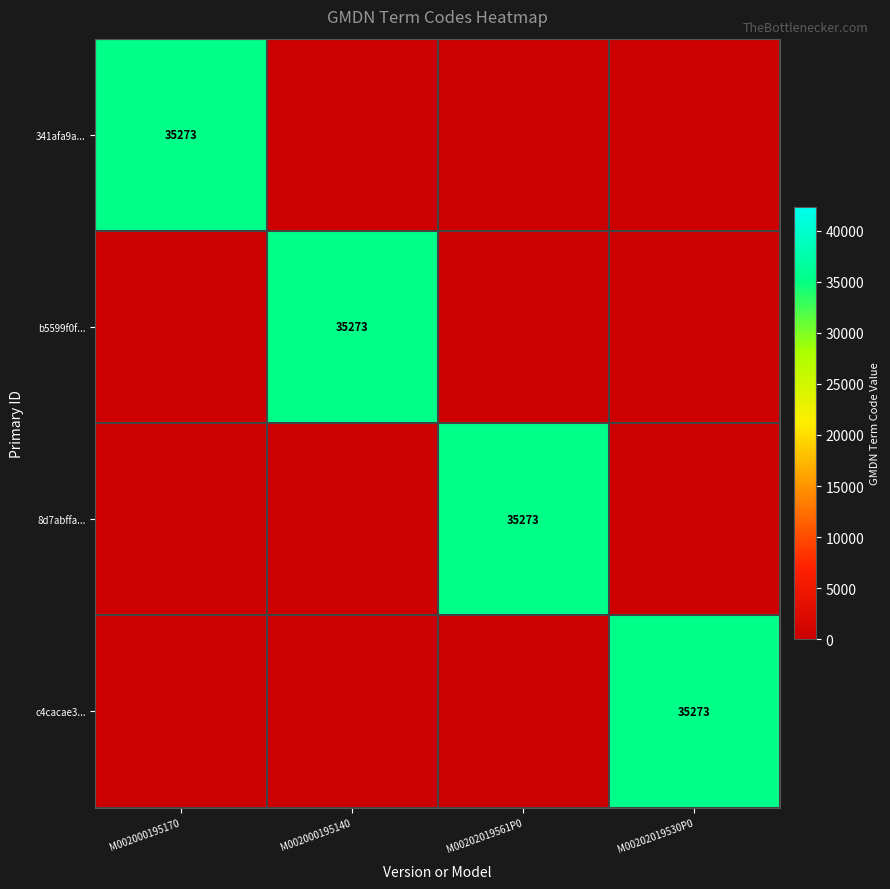

True or false: c4cacae3... has a value of 35273 at M00202019530P0.

True